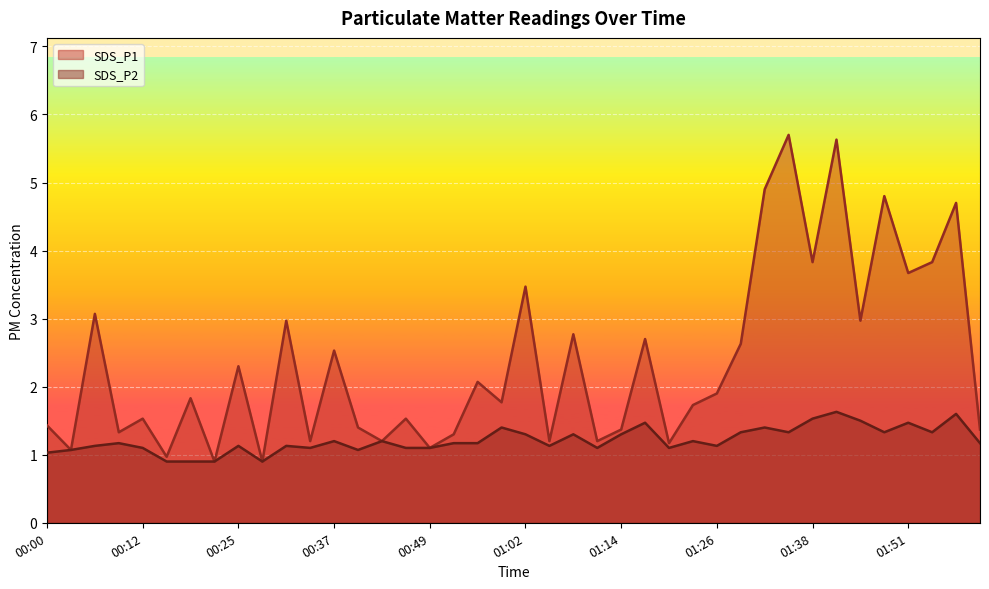

What value does the SDS_P2 series have at 01:11?

1.1